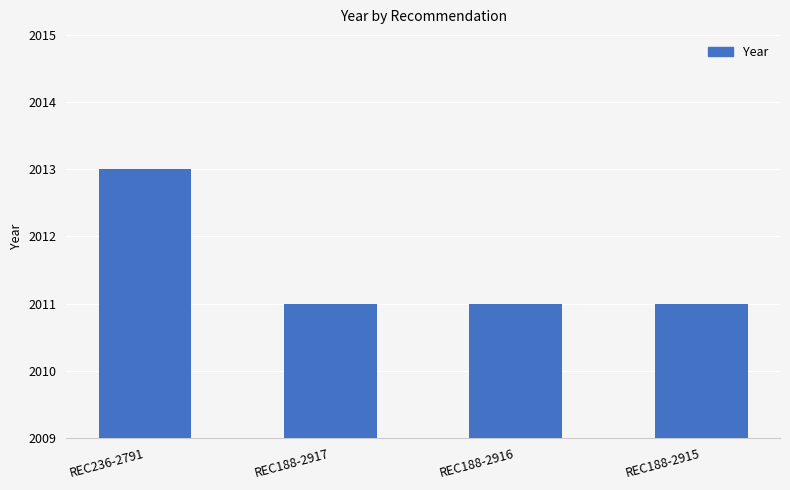

At which category does the chart reach its peak across all series?

REC236-2791